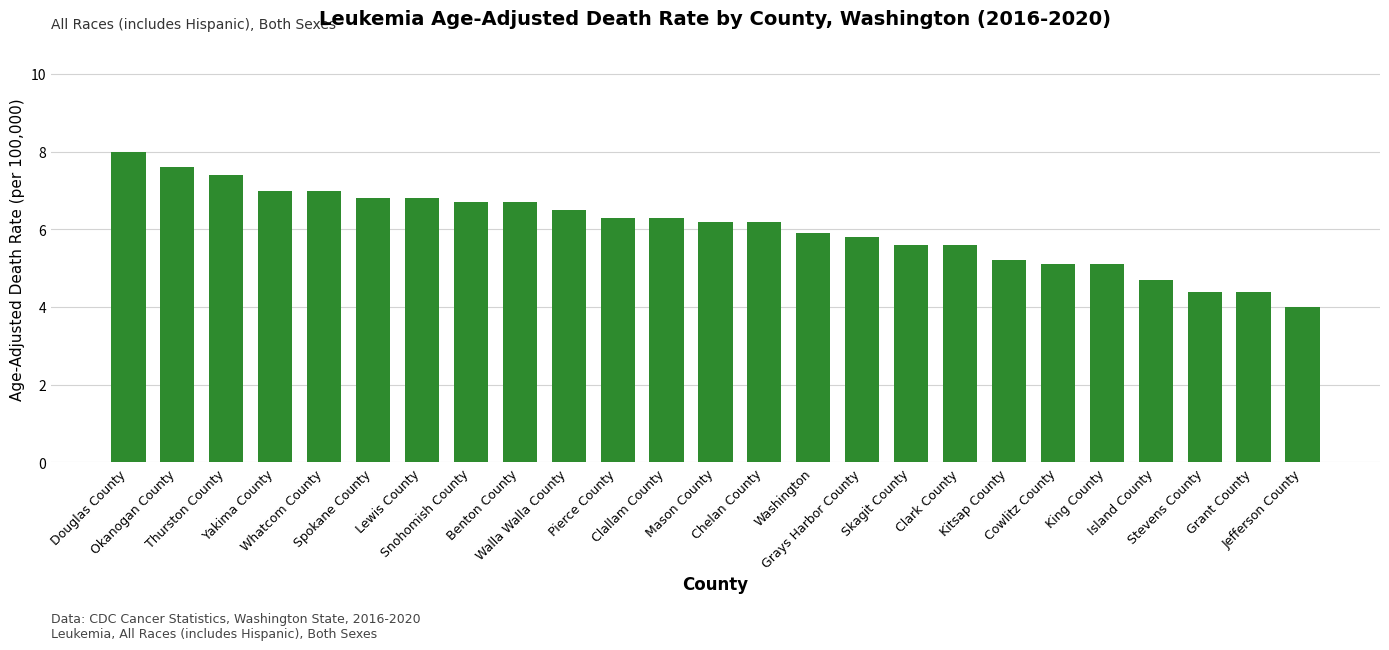

What is the difference between the values at Yakima County and Lewis County?

0.2